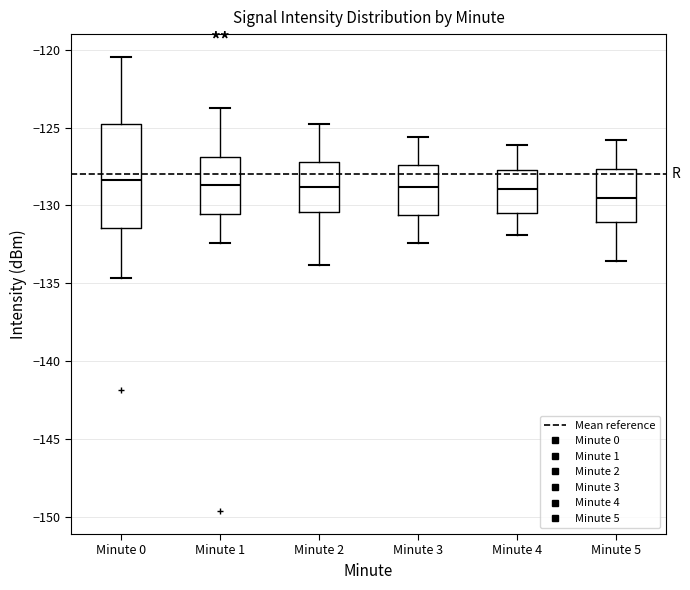

Which box is the tallest, from its lower edge to its upper edge?

Minute 0